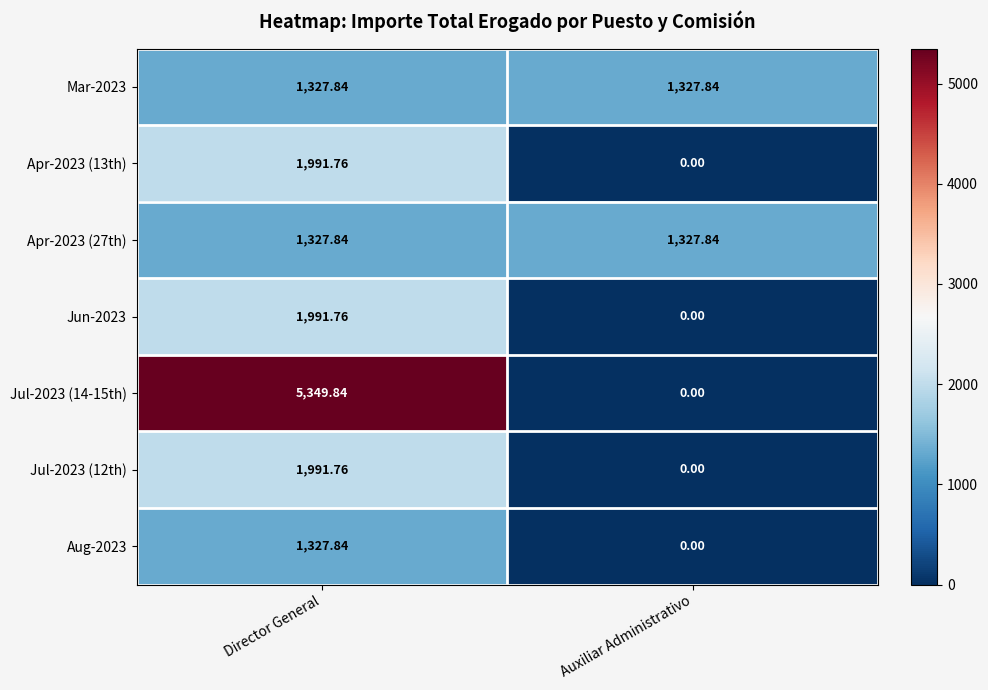

At which category does the chart reach its minimum across all series?

Auxiliar Administrativo